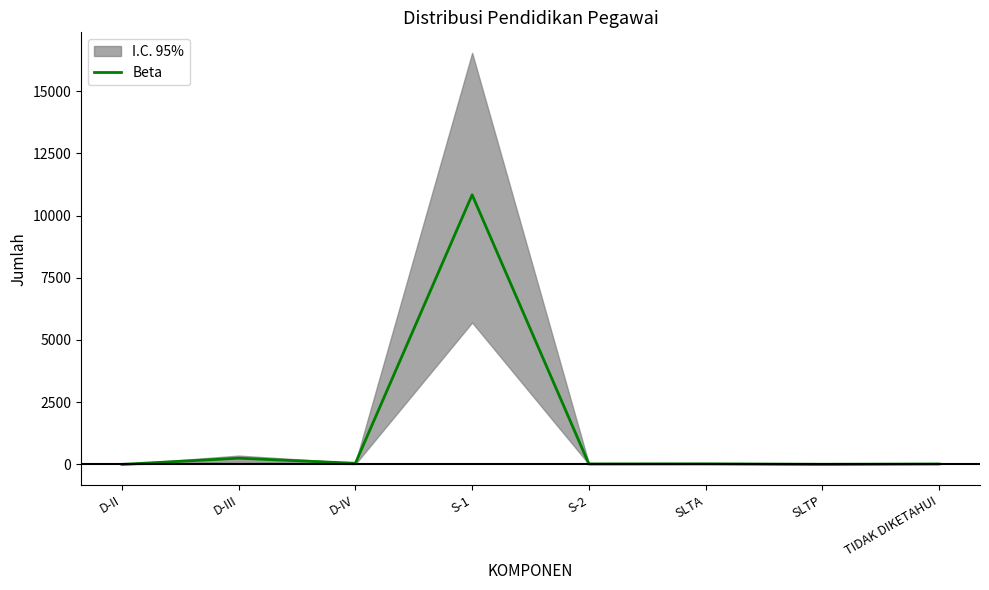

How many values are above zero?

7